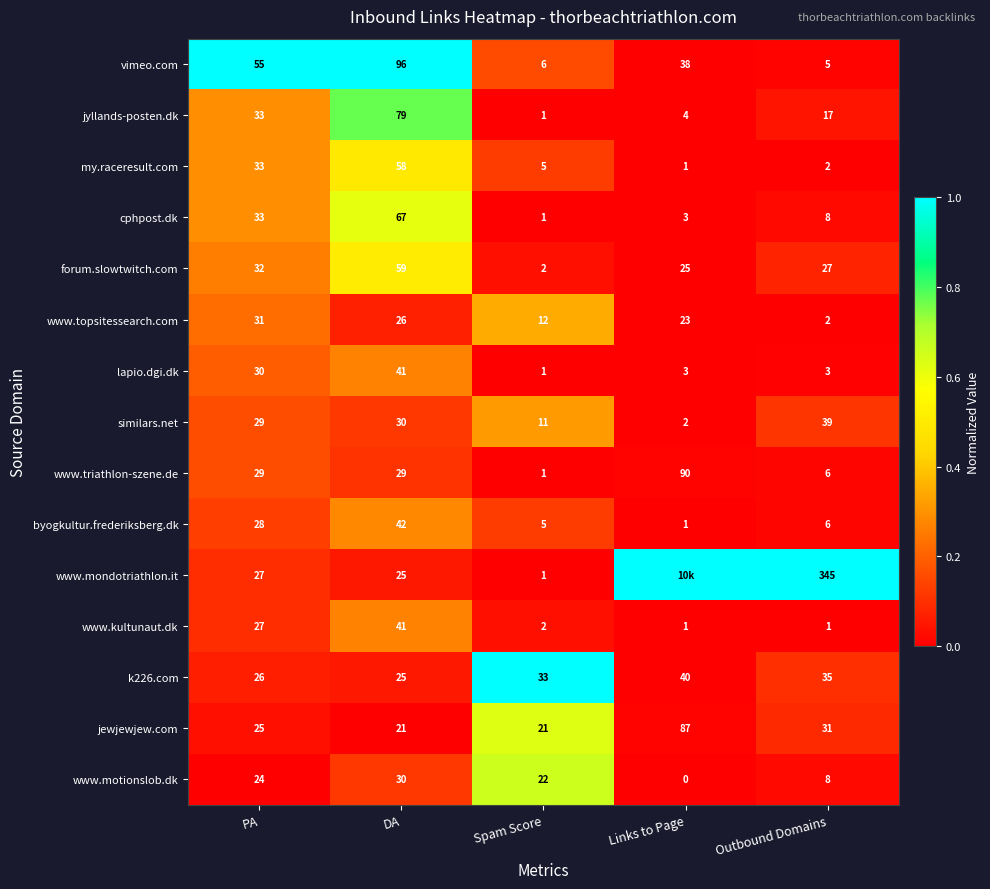

Is the value of www.kultunaut.dk at Outbound Domains greater than the value of my.raceresult.com at DA?

No